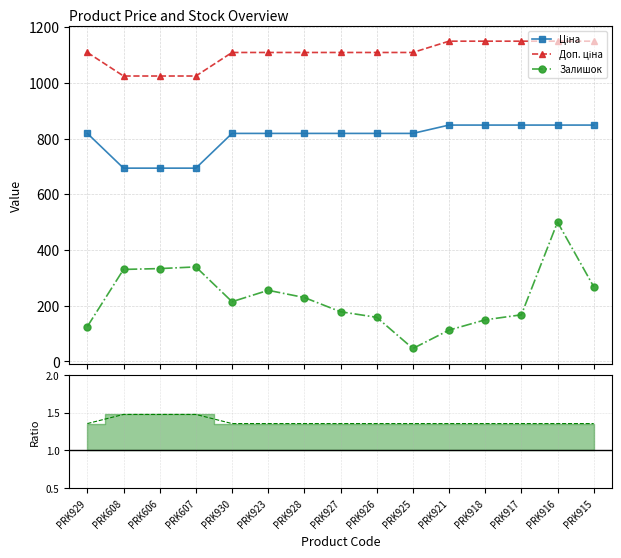

Rank the series by their average value, from lowest to highest.

Ratio Доп./Ціна, Залишок, Ціна, Доп. ціна